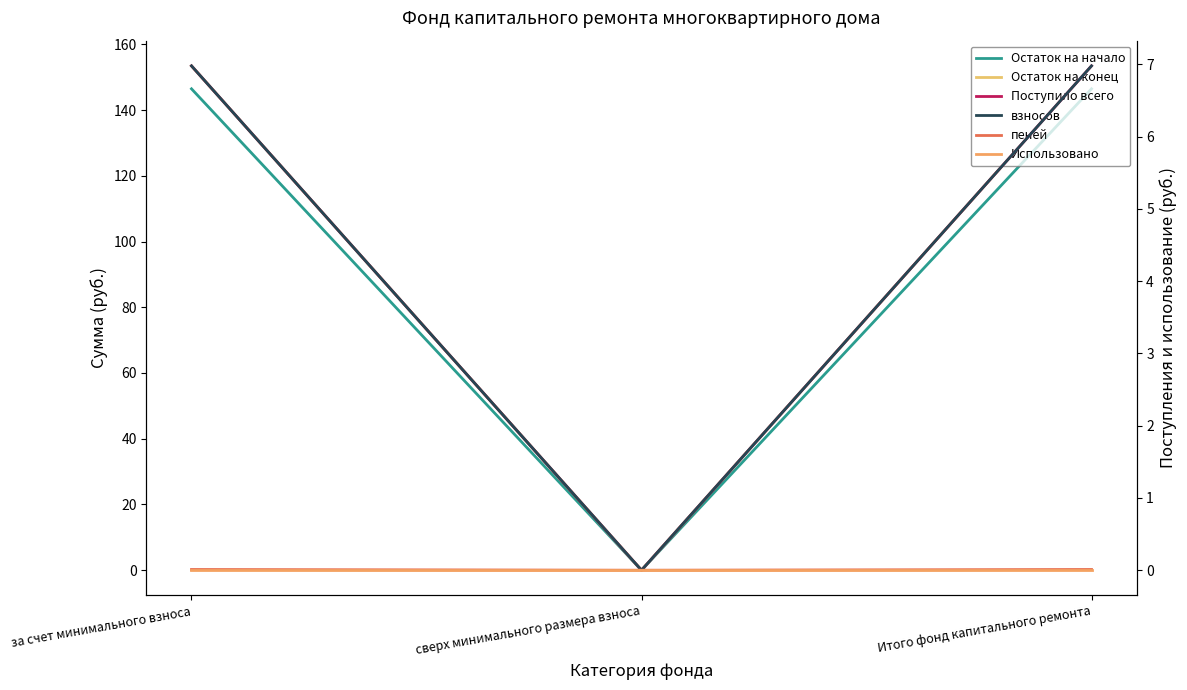

What is the difference between the maximum and minimum values in the Остаток на конец series?

153.4